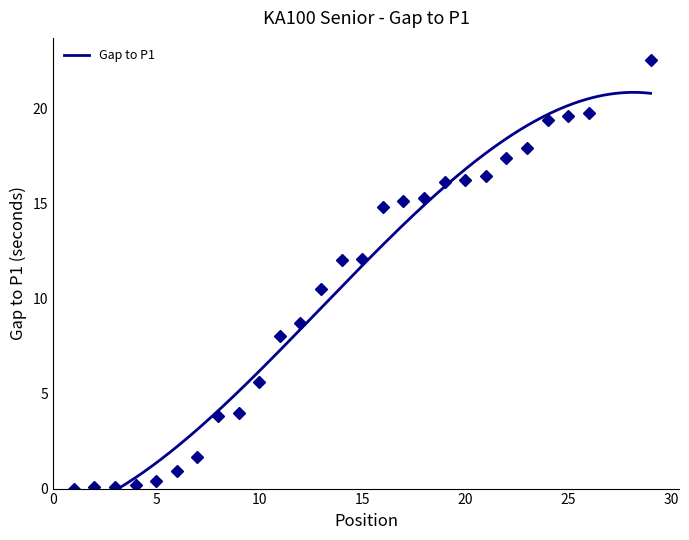

True or false: there are more than 0 points higher than both neighbors.

False